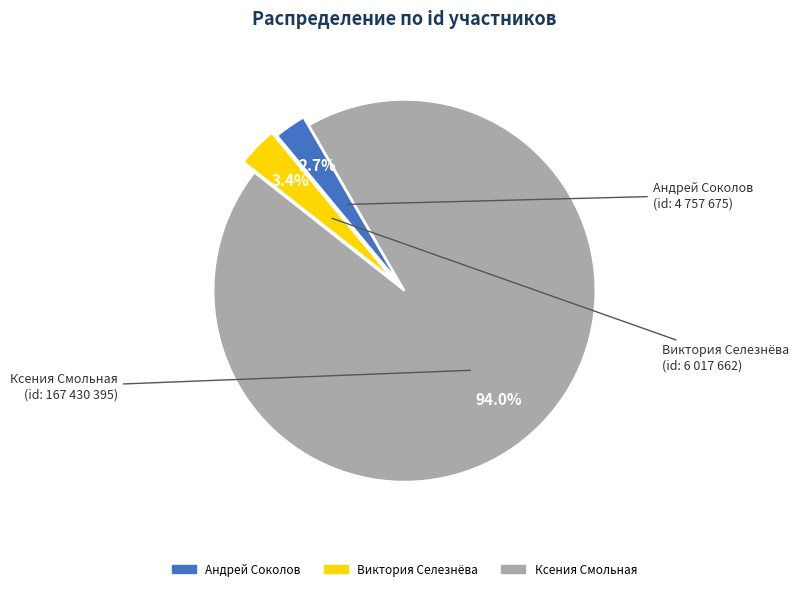

To the nearest percent, what is the difference between the largest and smallest slice percentages?

91%